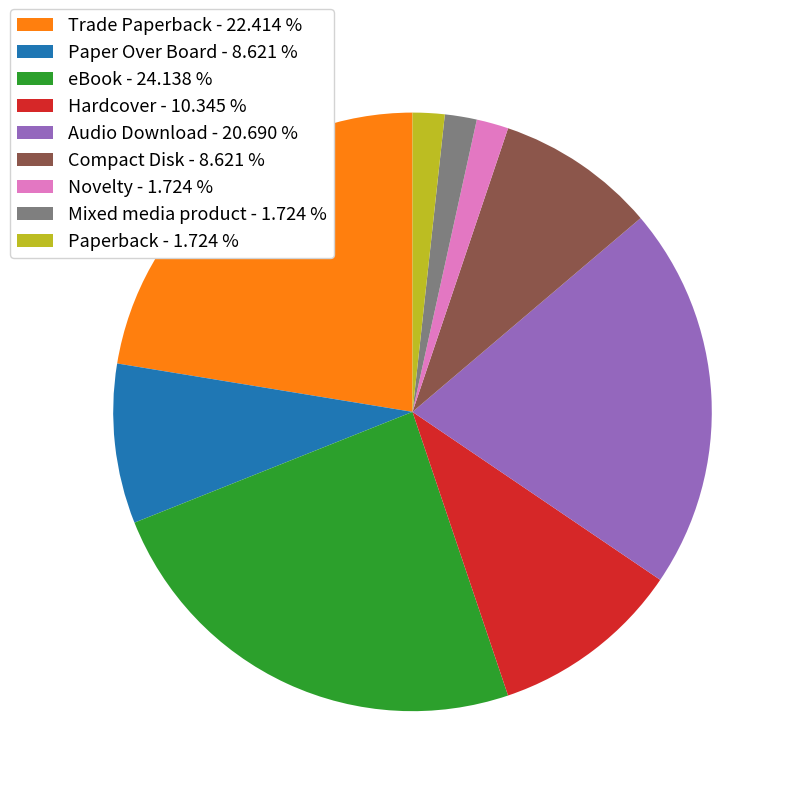

Is there any slice that represents more than half of the pie?

No